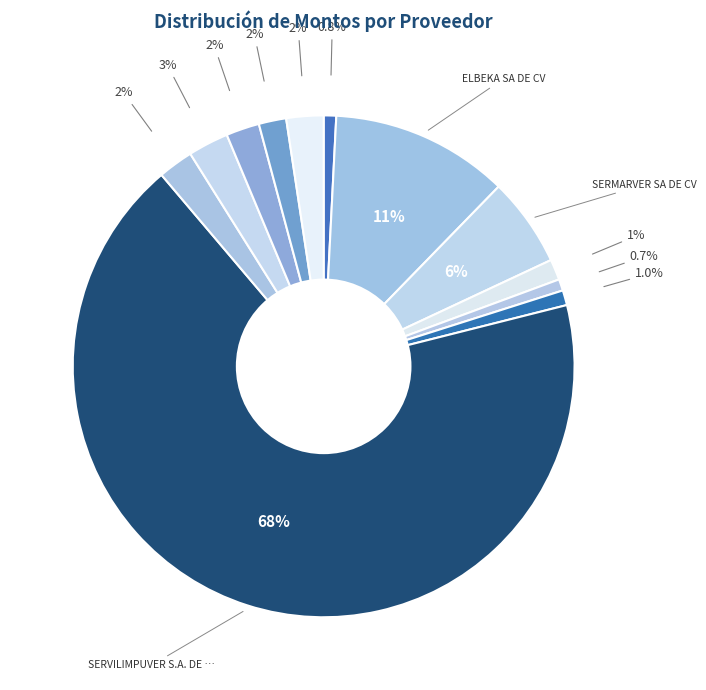

To the nearest percent, what is the average slice percentage?

8%